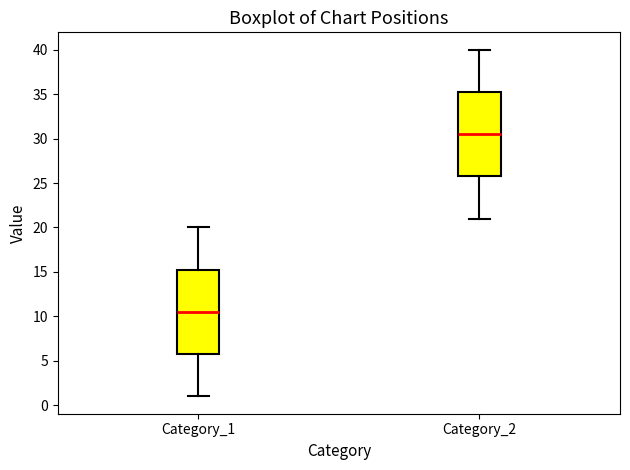

Which box has the highest median line?

Category_2